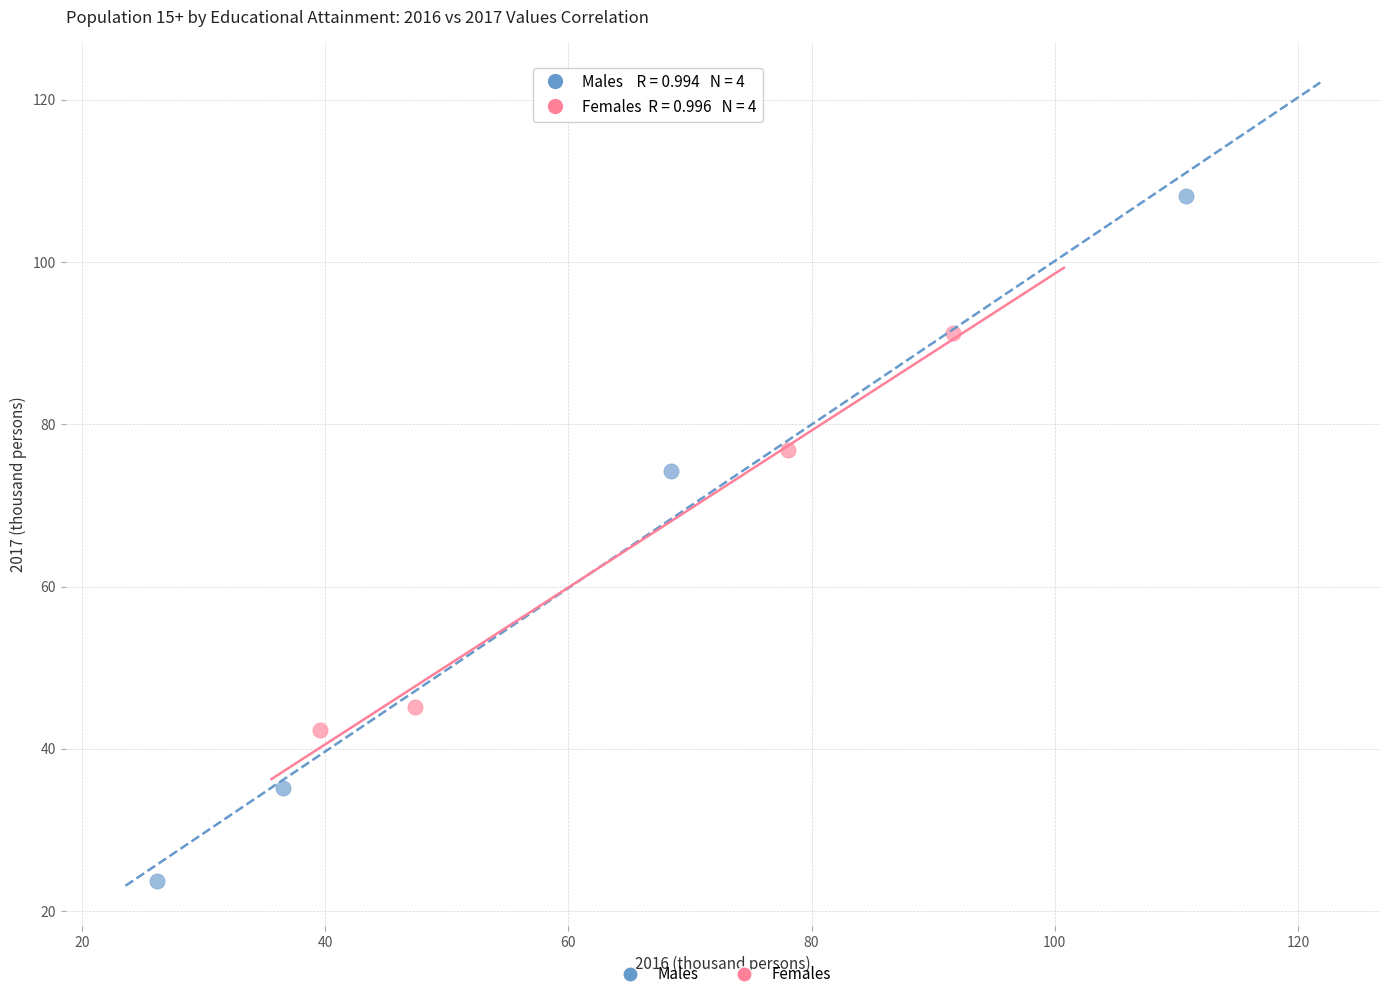

Which series contains the lowest Y value?

Males